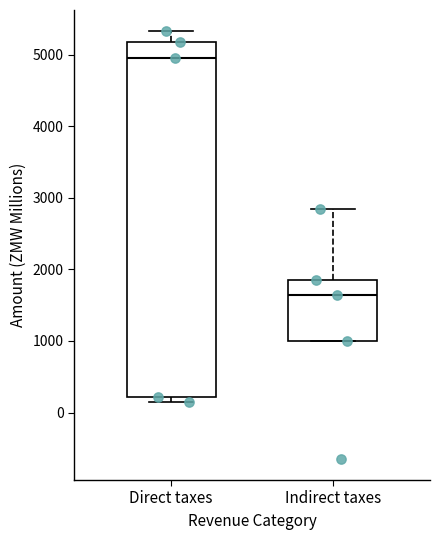

Comparing the boxes themselves (not the whiskers), which one is the tallest?

Direct taxes